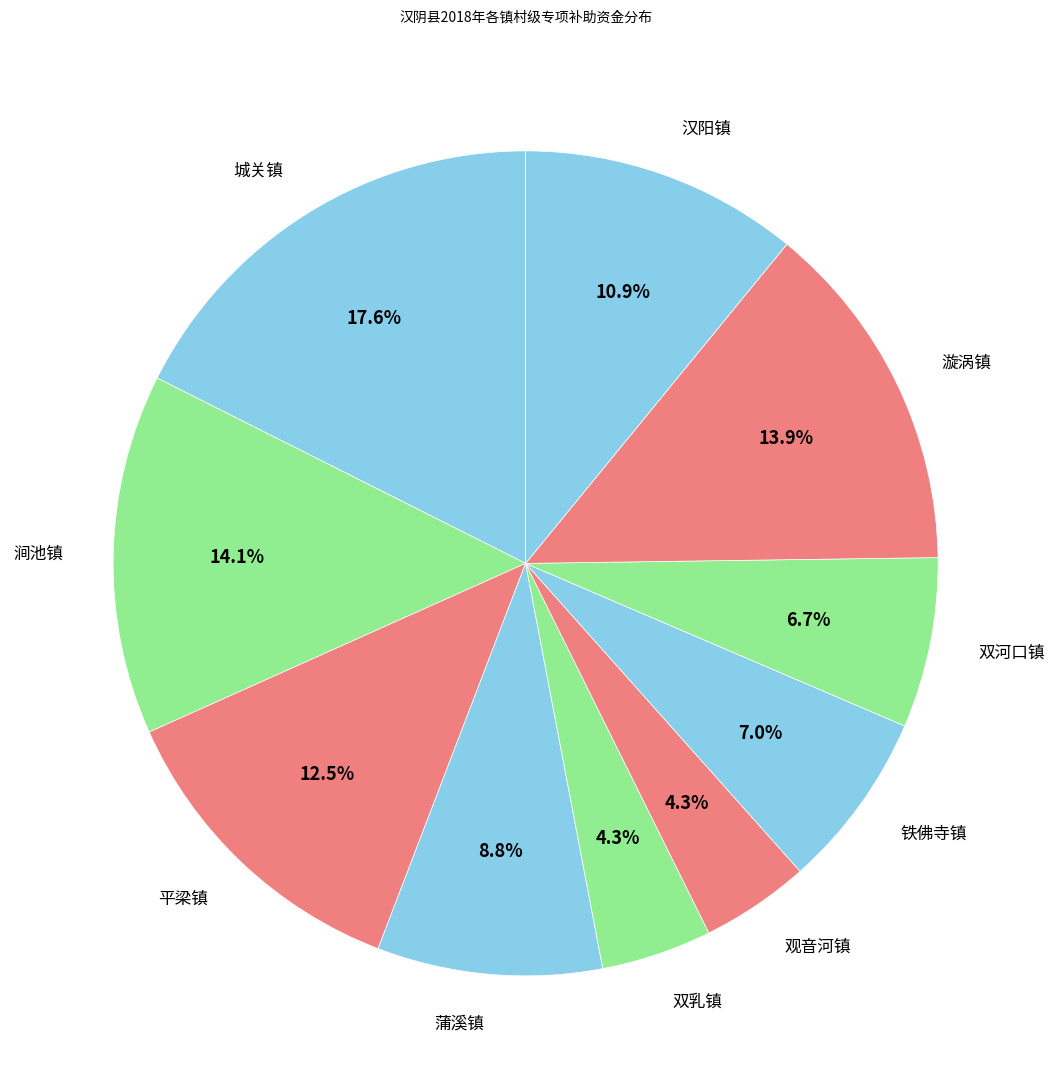

How many slices are in this pie chart?

10